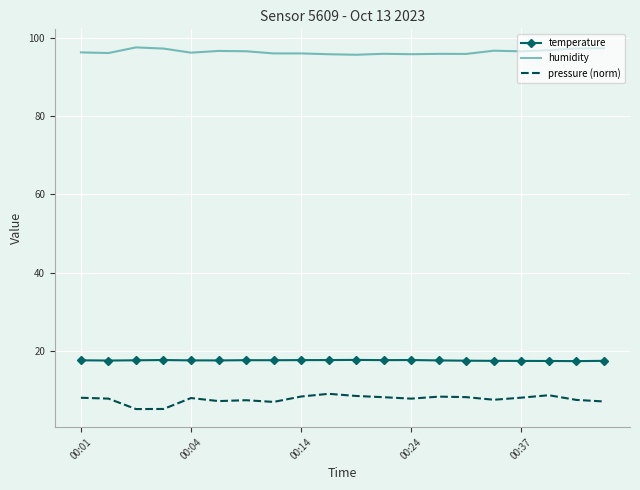

Rank the series by their maximum value, from highest to lowest.

humidity, temperature, pressure (norm)